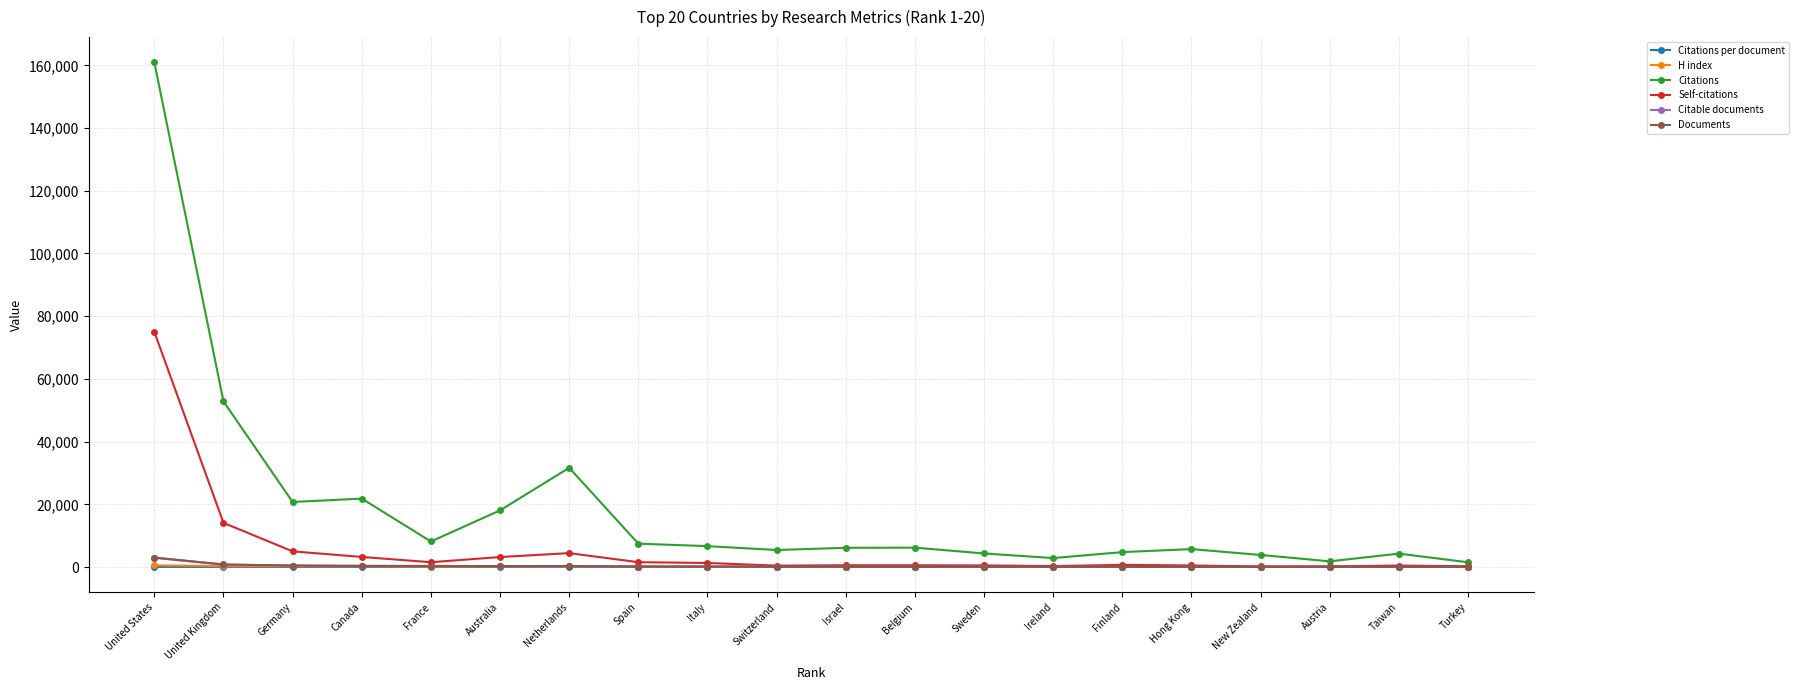

True or false: Citable documents has more than 0 points higher than both neighbors.

True